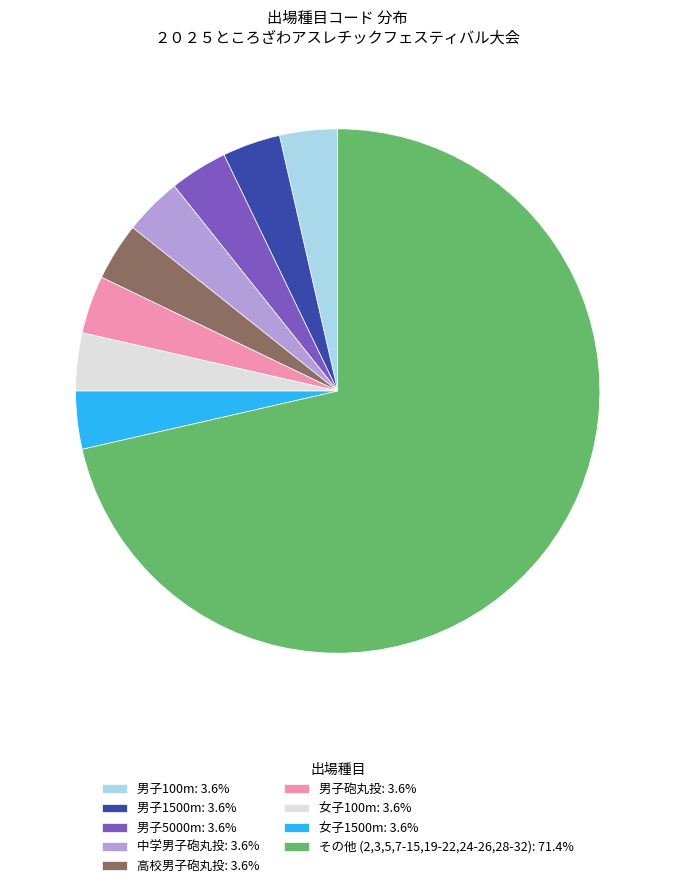

Combined, do 男子100m: 3.6% and 男子5000m: 3.6% account for over 50%?

No